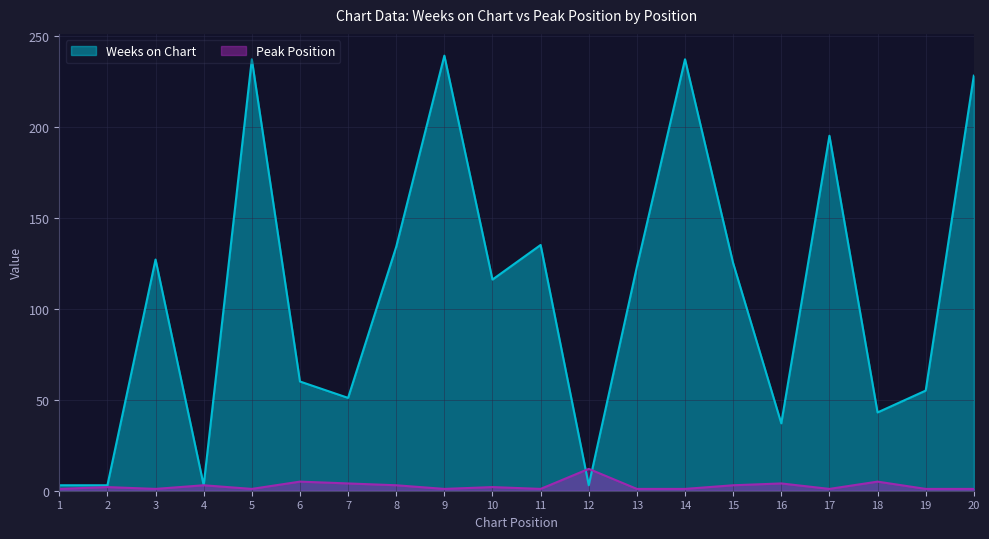

How many lines are shown in the chart?

2